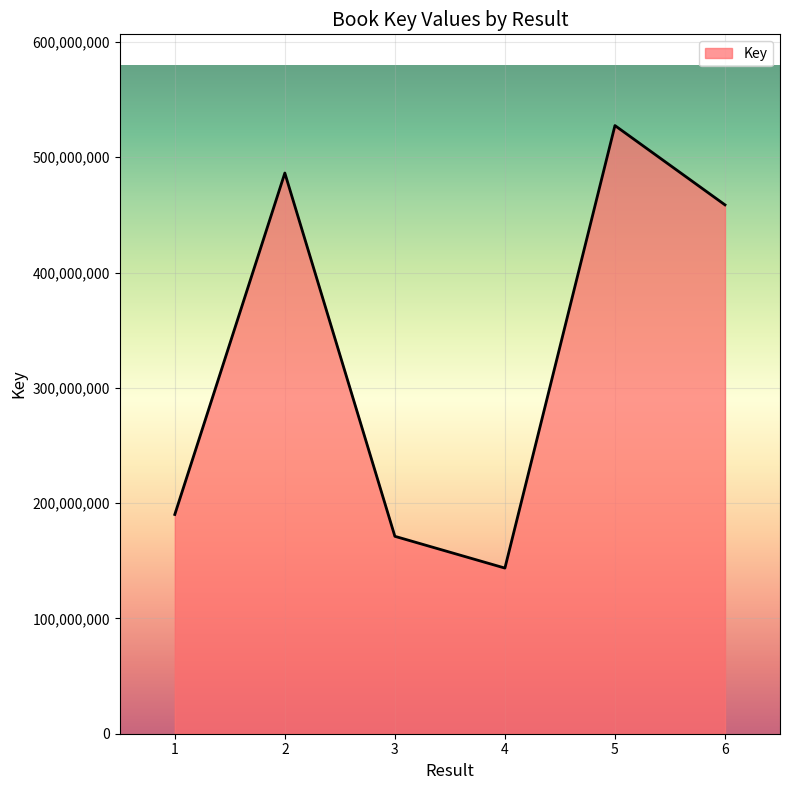

Reading left to right, transcribe all the data shown in this chart.

190159055	486293762	171217415	143665206	527471652	458690106